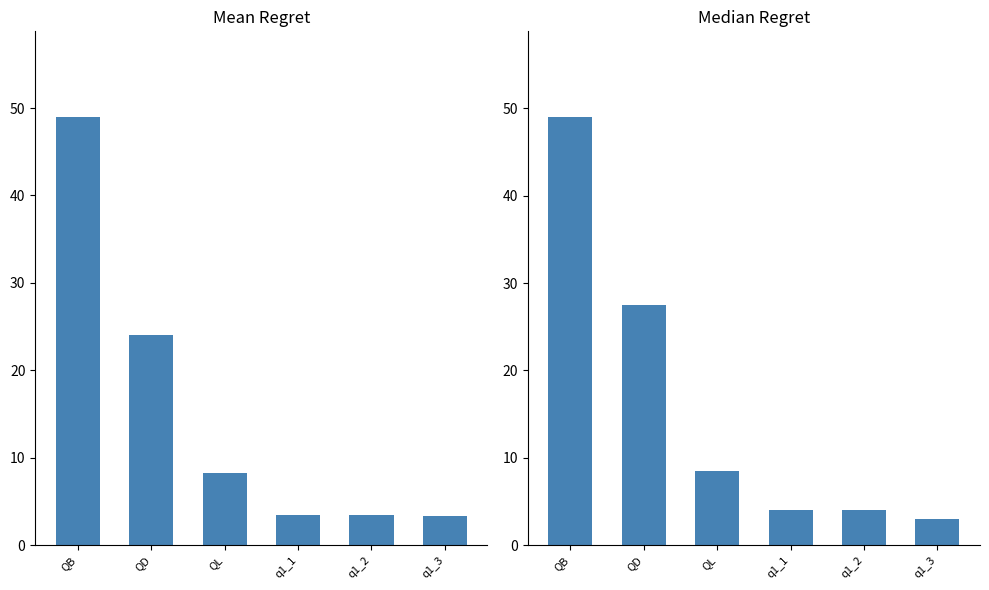

At which label does Median Regret reach its peak?

QB